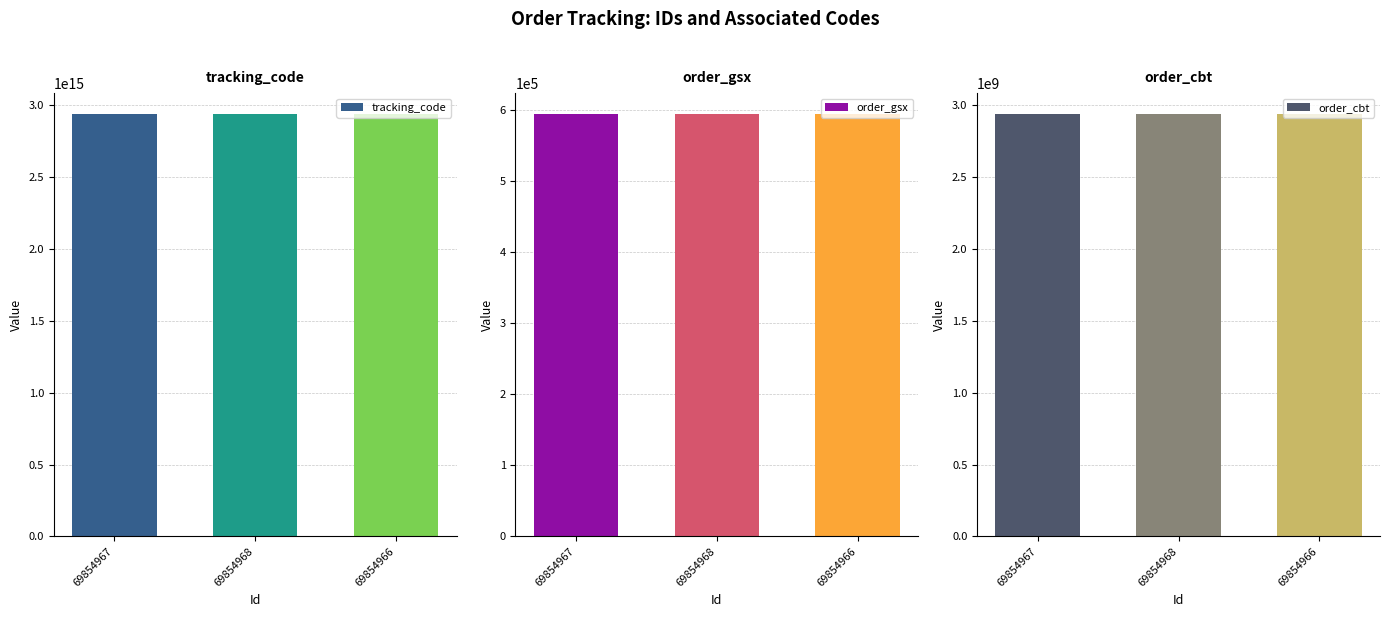

What is the total value across all series at 69854966?

2934910721094593